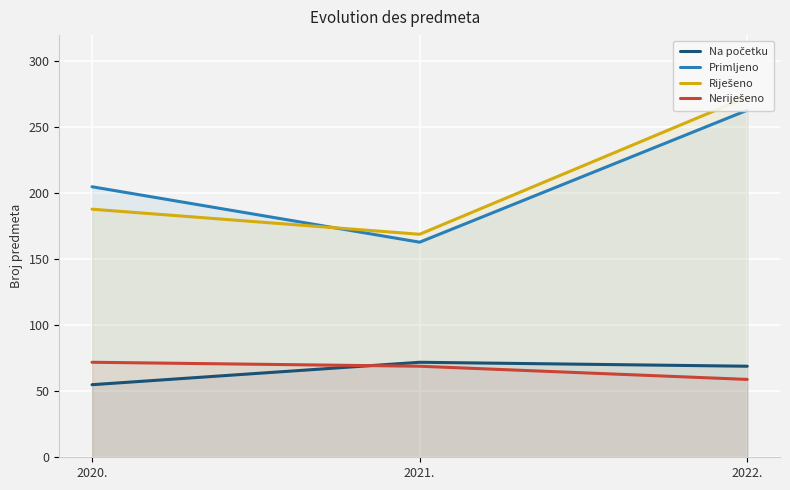

Which series has the largest total across all categories?

Primljeno